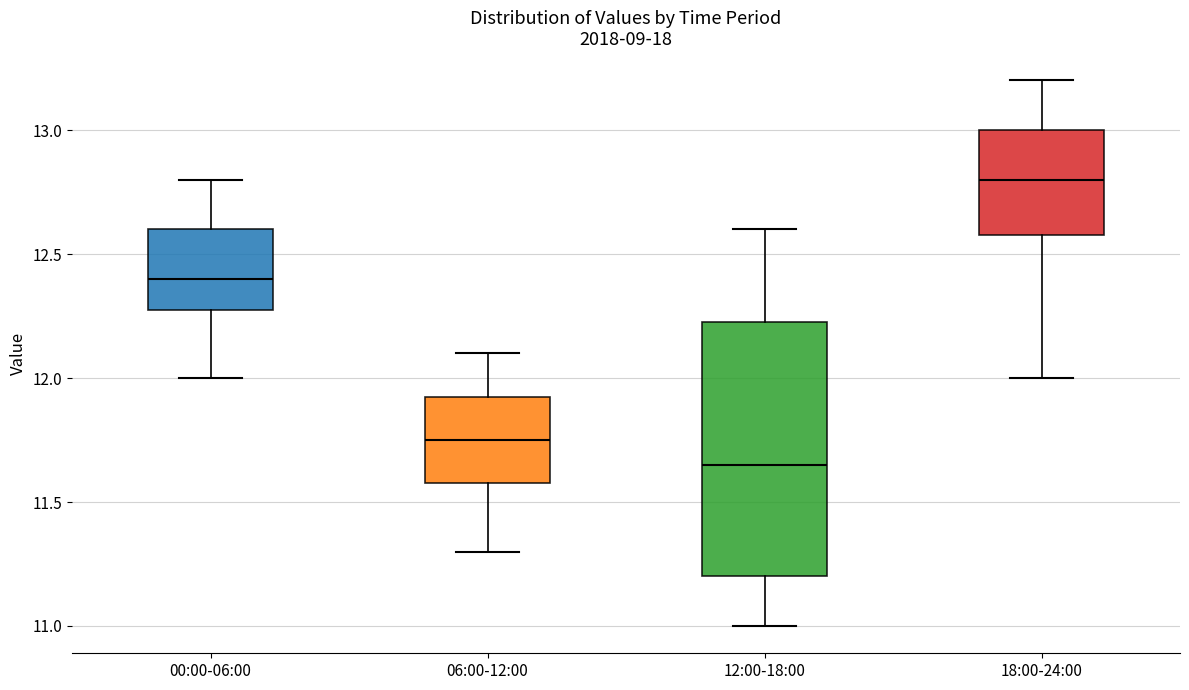

Which box has the highest median line?

18:00-24:00